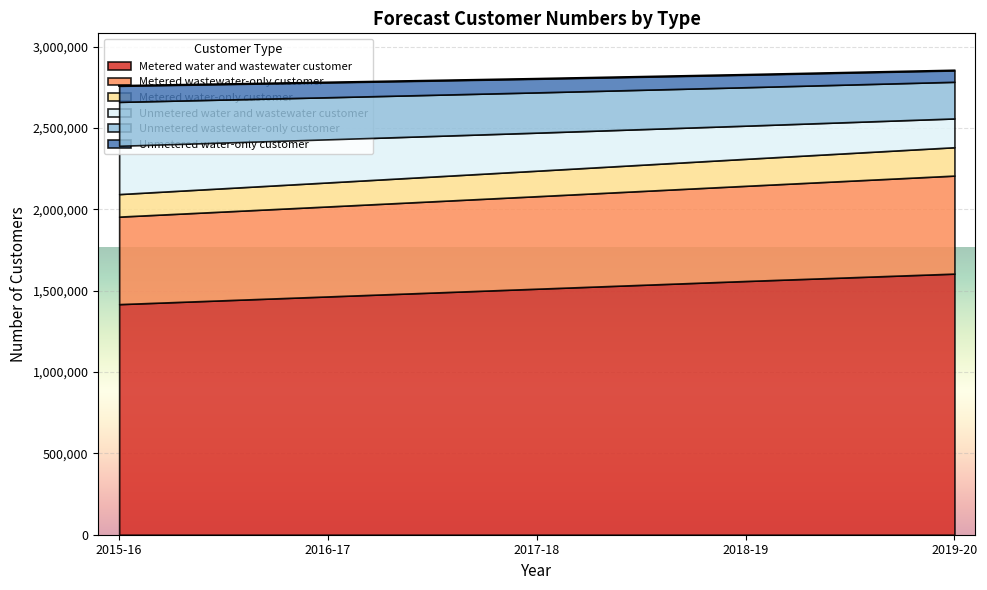

Rank the categories by Unmetered water and wastewater customer value from highest to lowest.

2015-16, 2016-17, 2017-18, 2018-19, 2019-20